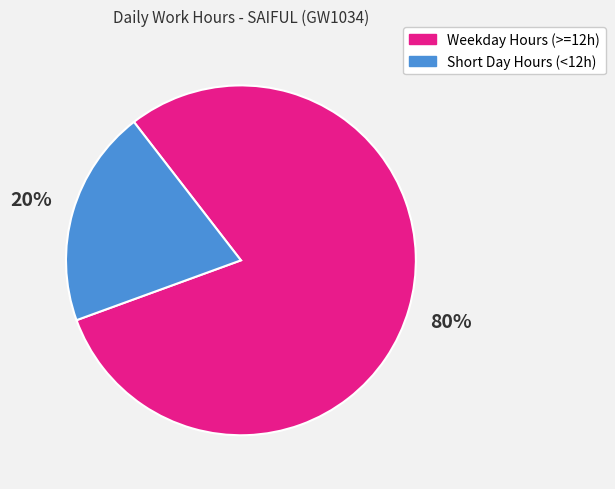

Approximately how many times larger is the value at Weekday Hours (>=12h) compared to Short Day Hours (<12h)?

4.0